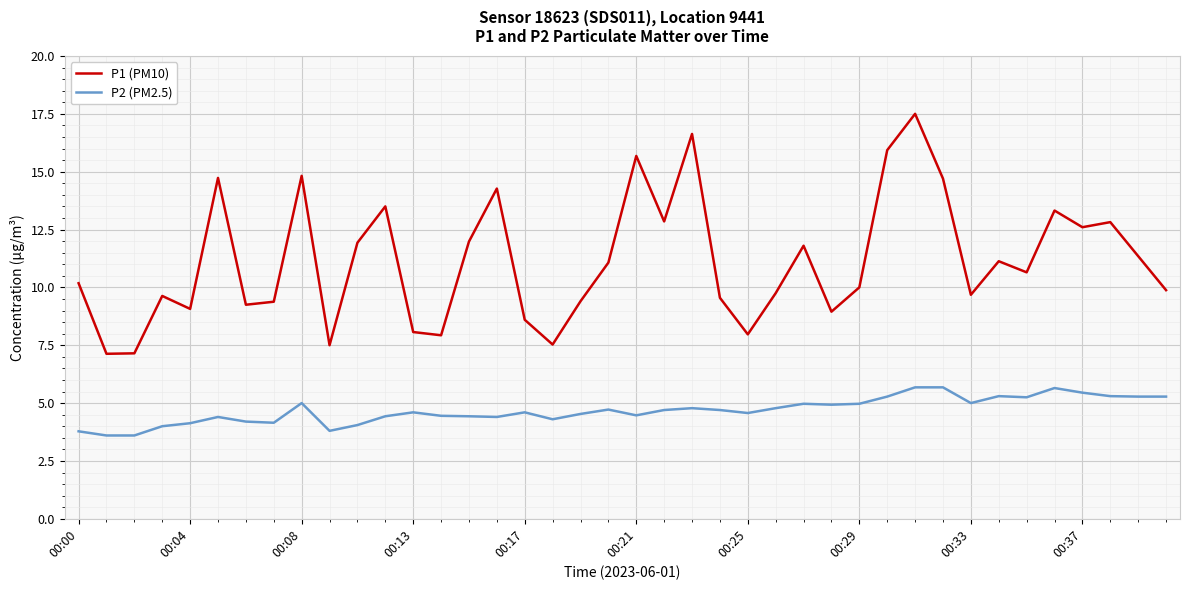

Does the chart have visible grid lines?

Yes